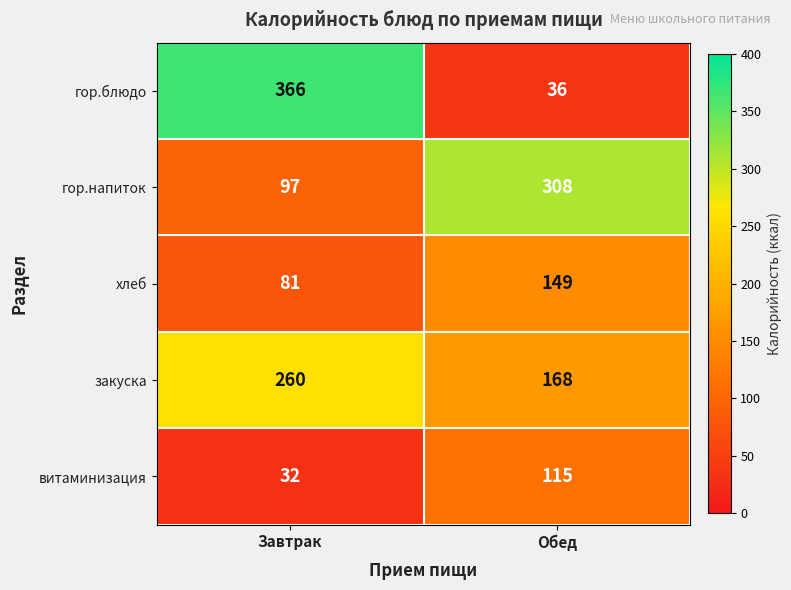

What is the total value across all series at Завтрак?

836